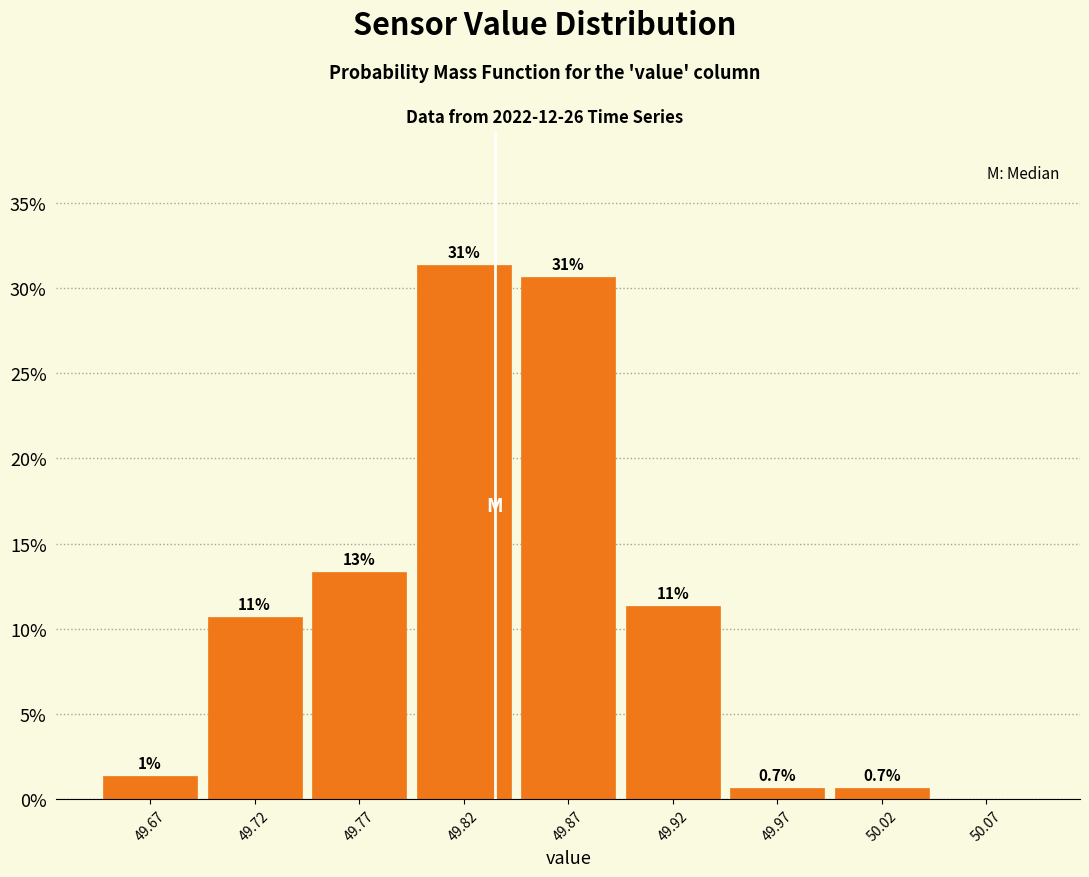

Are the bars horizontal?

No